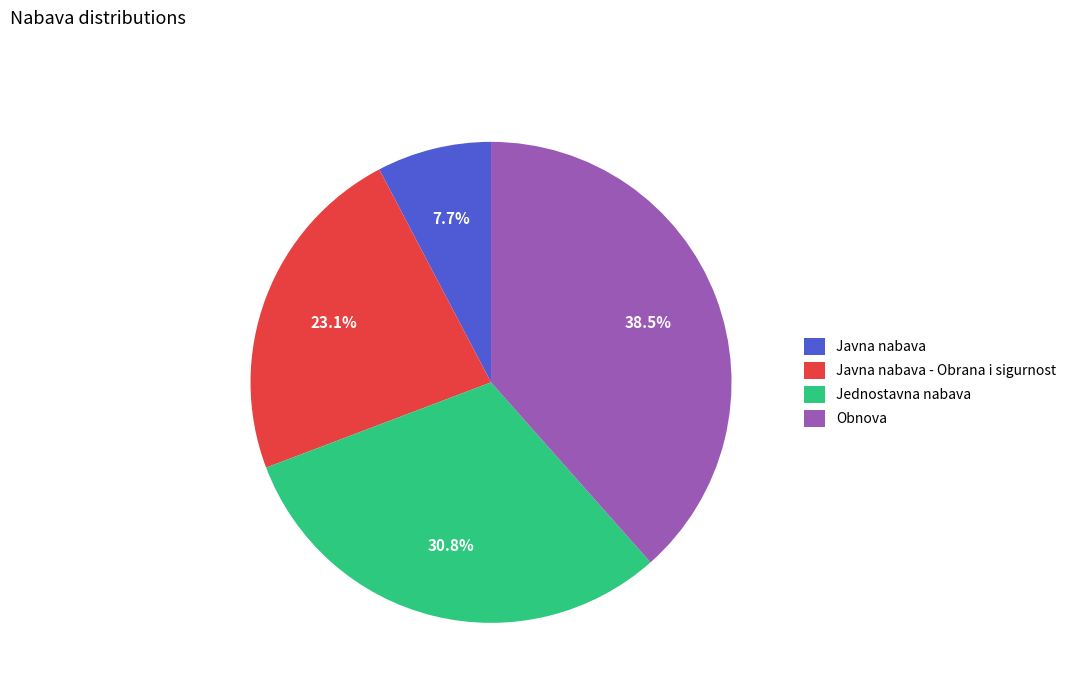

To the nearest percent, what is the average slice percentage?

25%